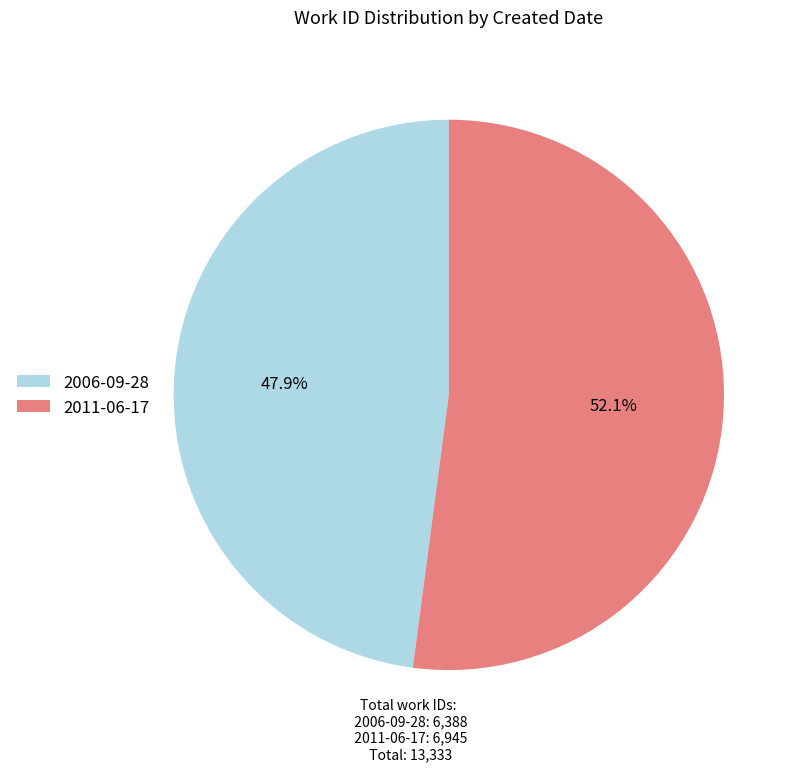

To the nearest percent, what is the average slice percentage?

50%